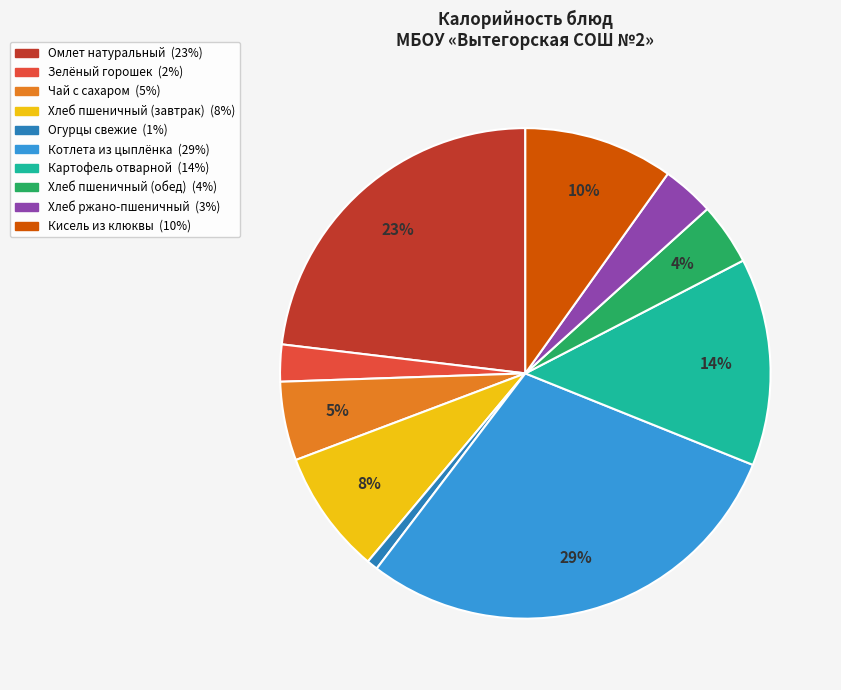

Does any single category account for the majority?

No